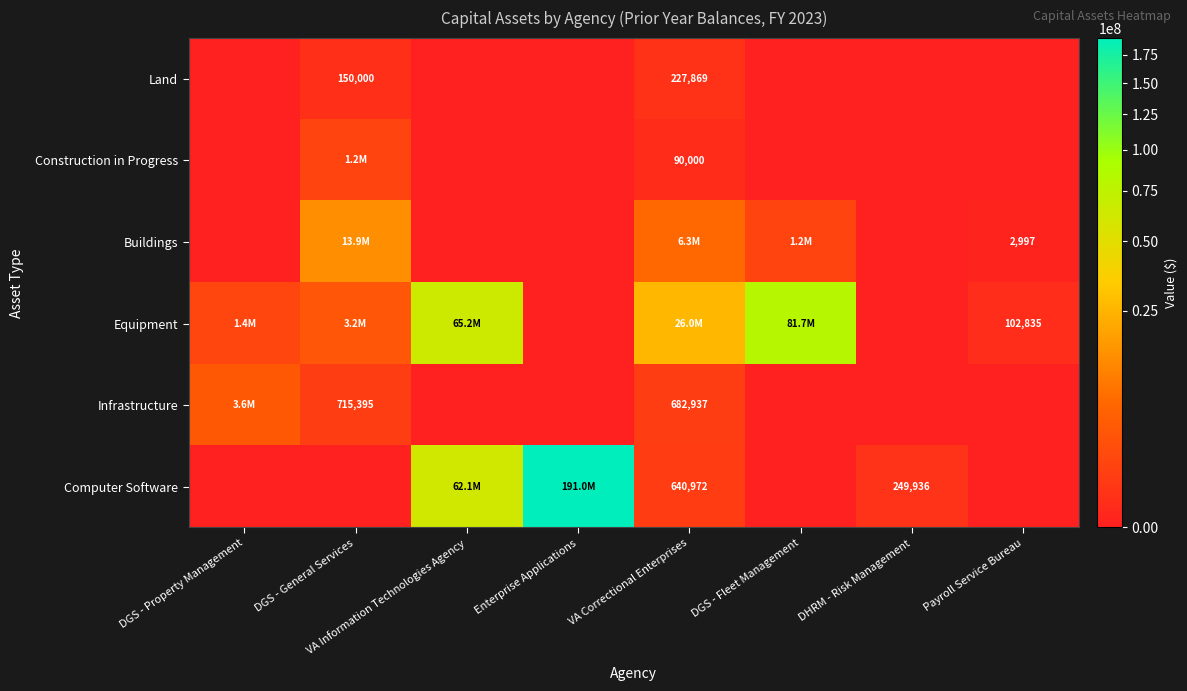

Is it true that Computer Software equals 640972 at VA Correctional Enterprises?

True